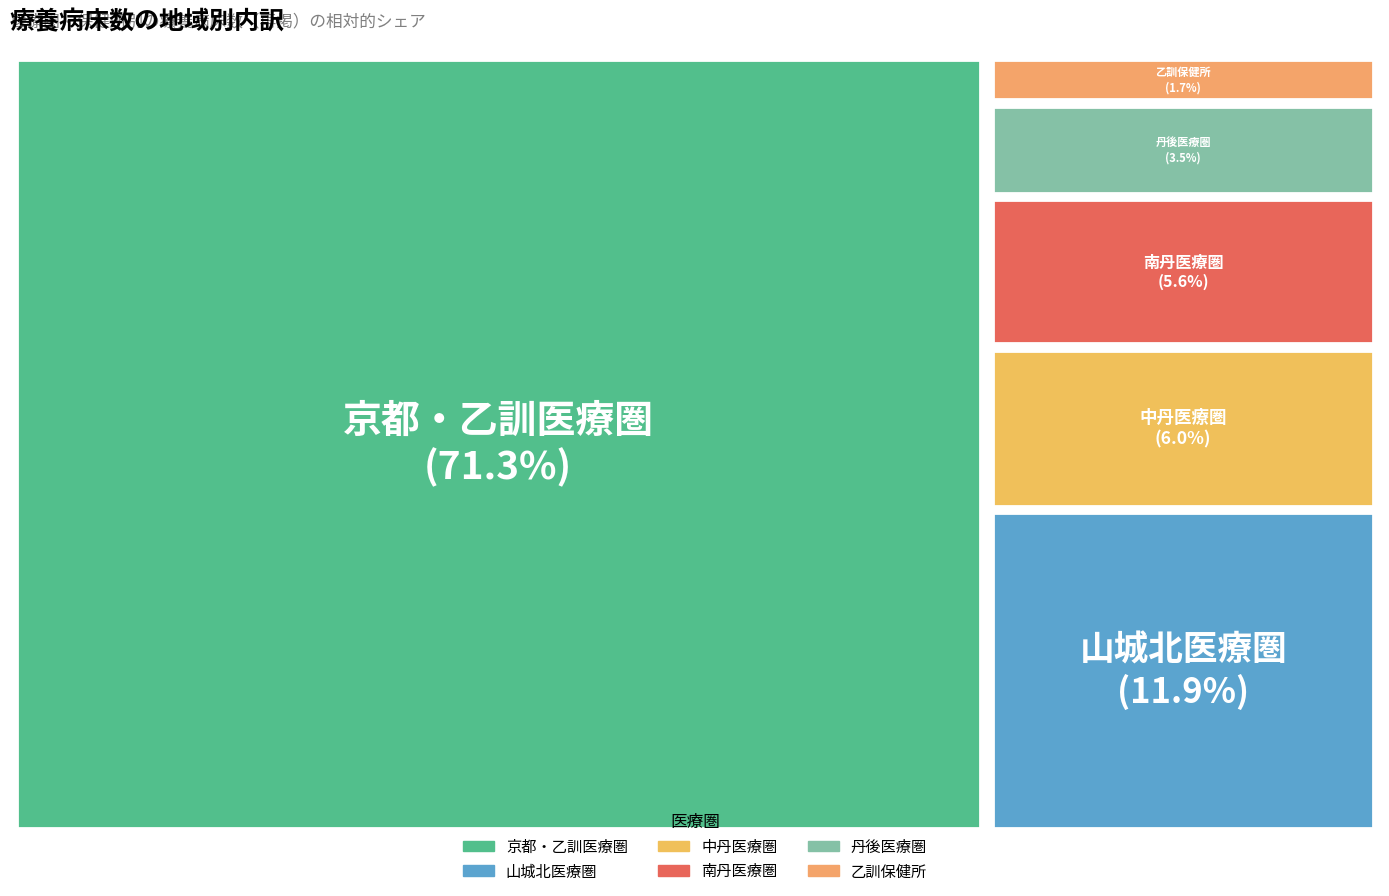

How much of the chart is everything except 乙訓保健所?

98.3%